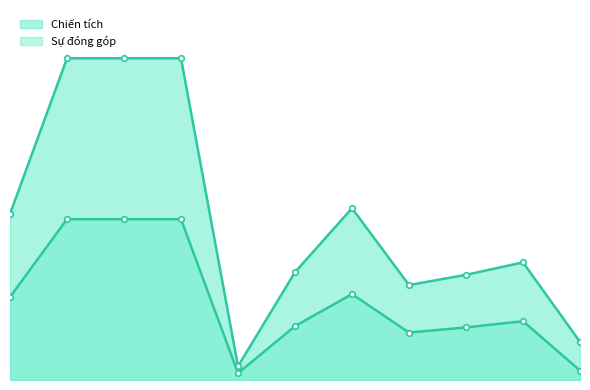

At 9, list the series in order from largest to smallest.

Chiến tích, Sự đóng góp